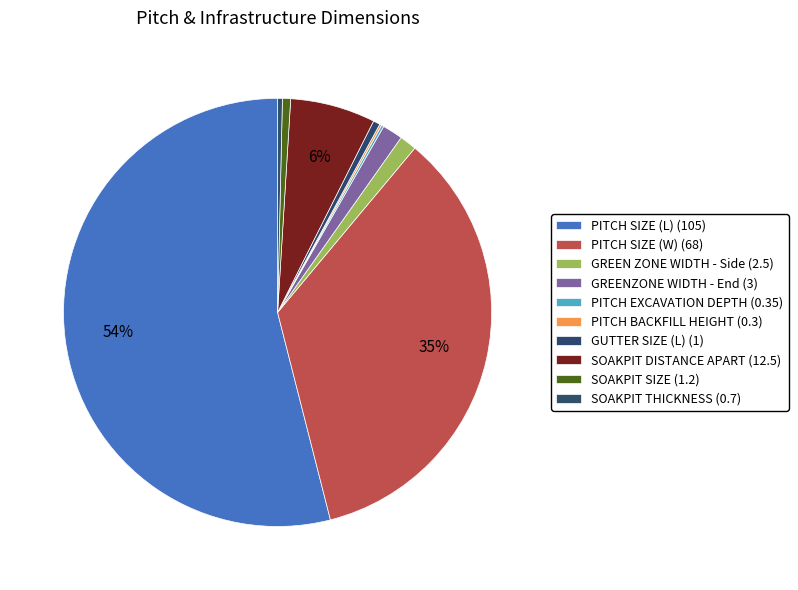

How many segments does this pie chart have?

10